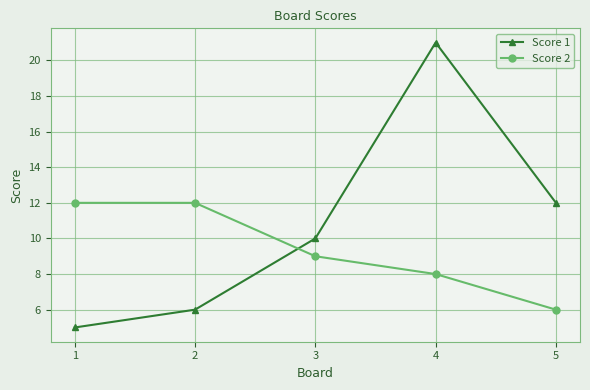

Rank the series at 3 from lowest to highest value.

Score 2, Score 1